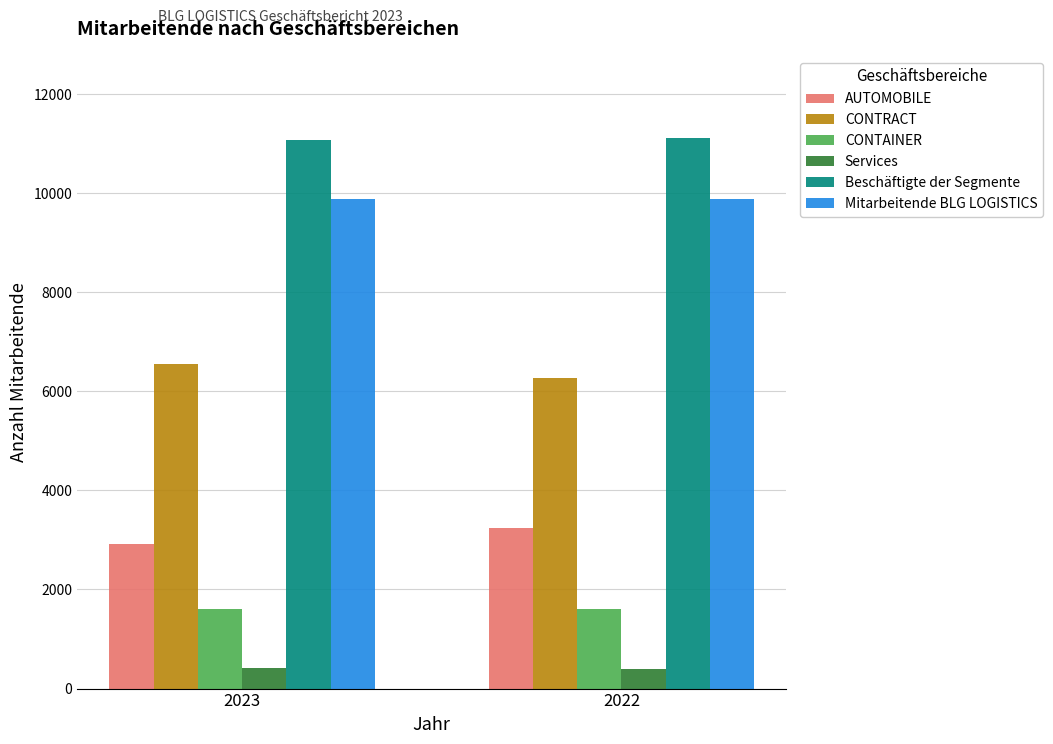

Is it true that Mitarbeitende BLG LOGISTICS equals 6777 at 2023?

False